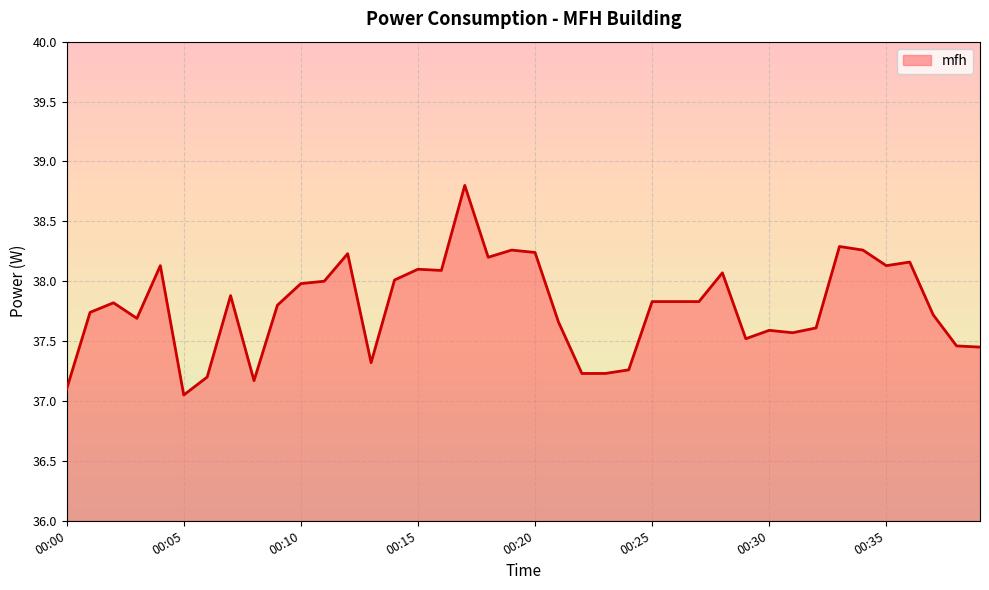

What is the maximum value shown in the chart?

38.8